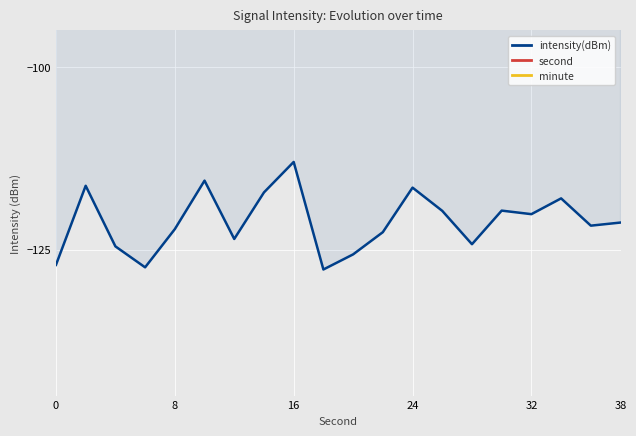

True or false: second and minute cross at least once.

False